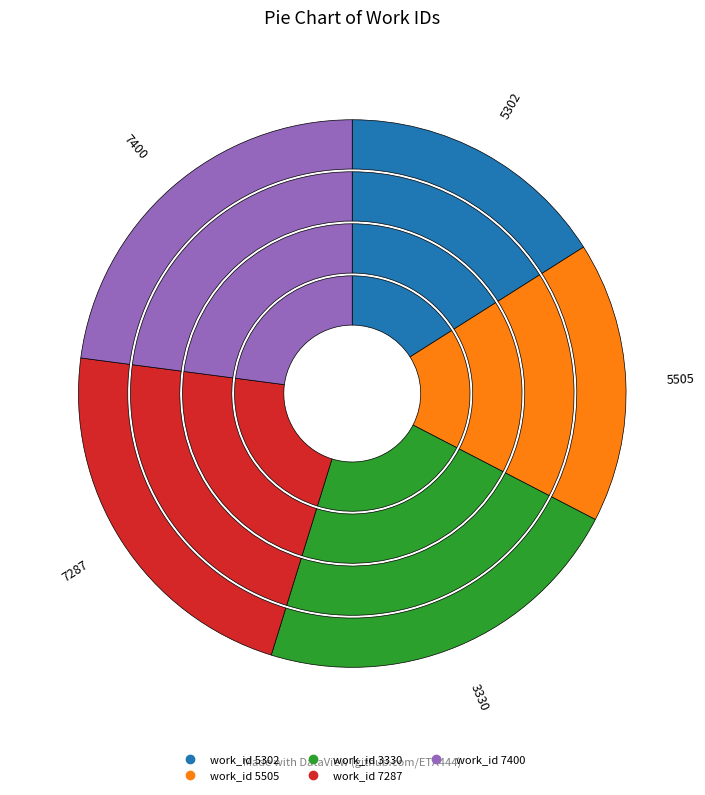

To the nearest percent, what is the combined percentage of 3330 and 7400?

45%